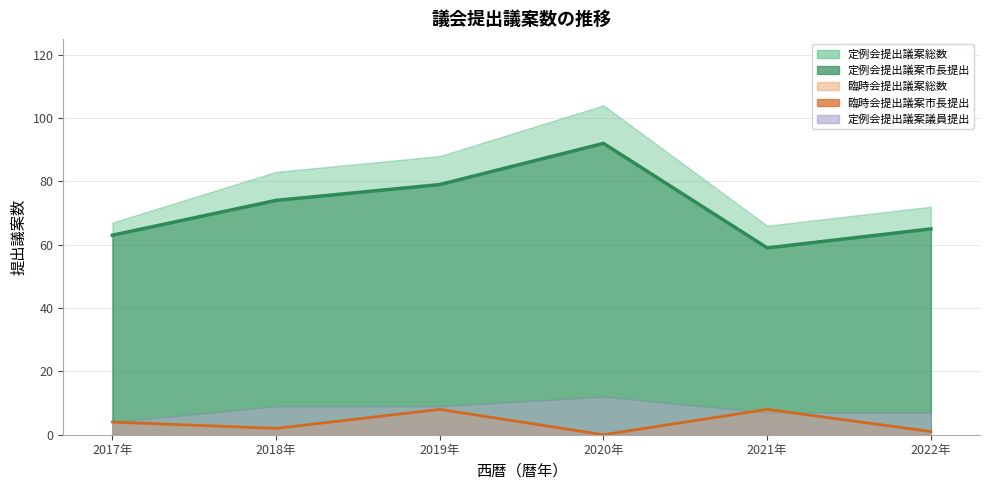

How many values in the 臨時会提出議案市長提出 series exceed 4?

2